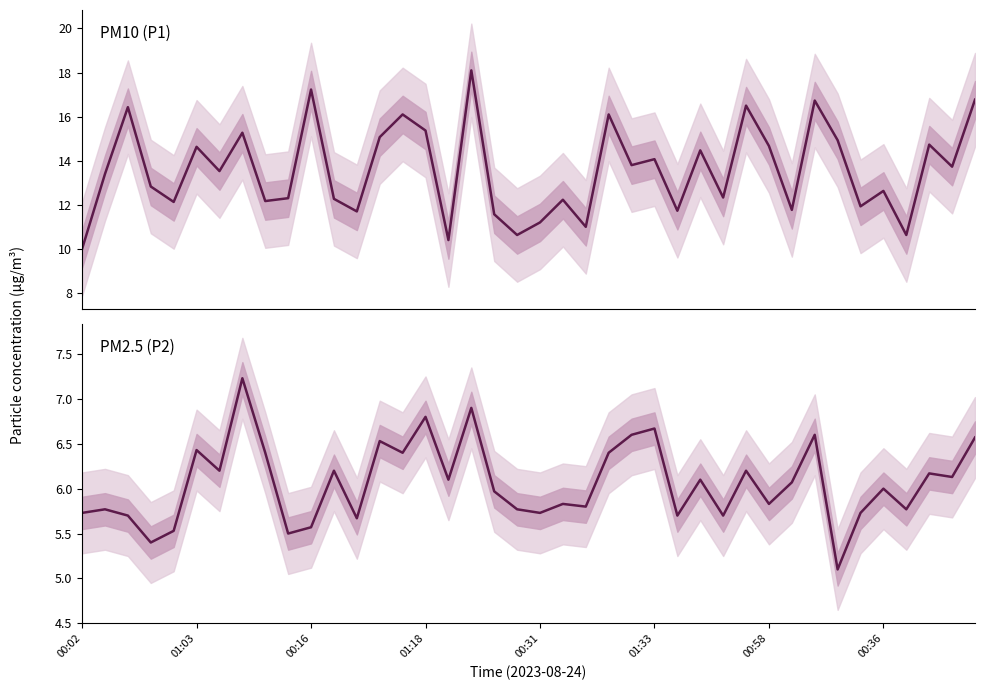

At how many categories does at least one series exceed 15?

11